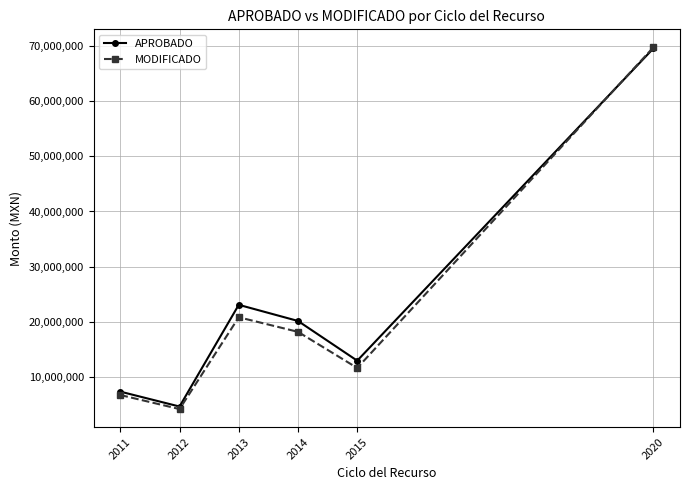

At which category is the sum across all series the highest?

2020